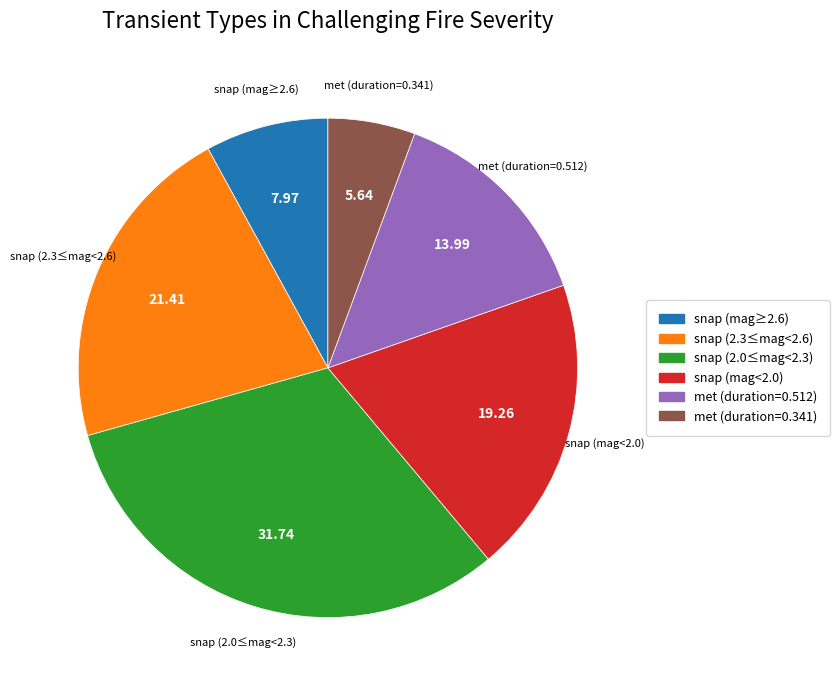

Is there any slice that represents more than half of the pie?

No